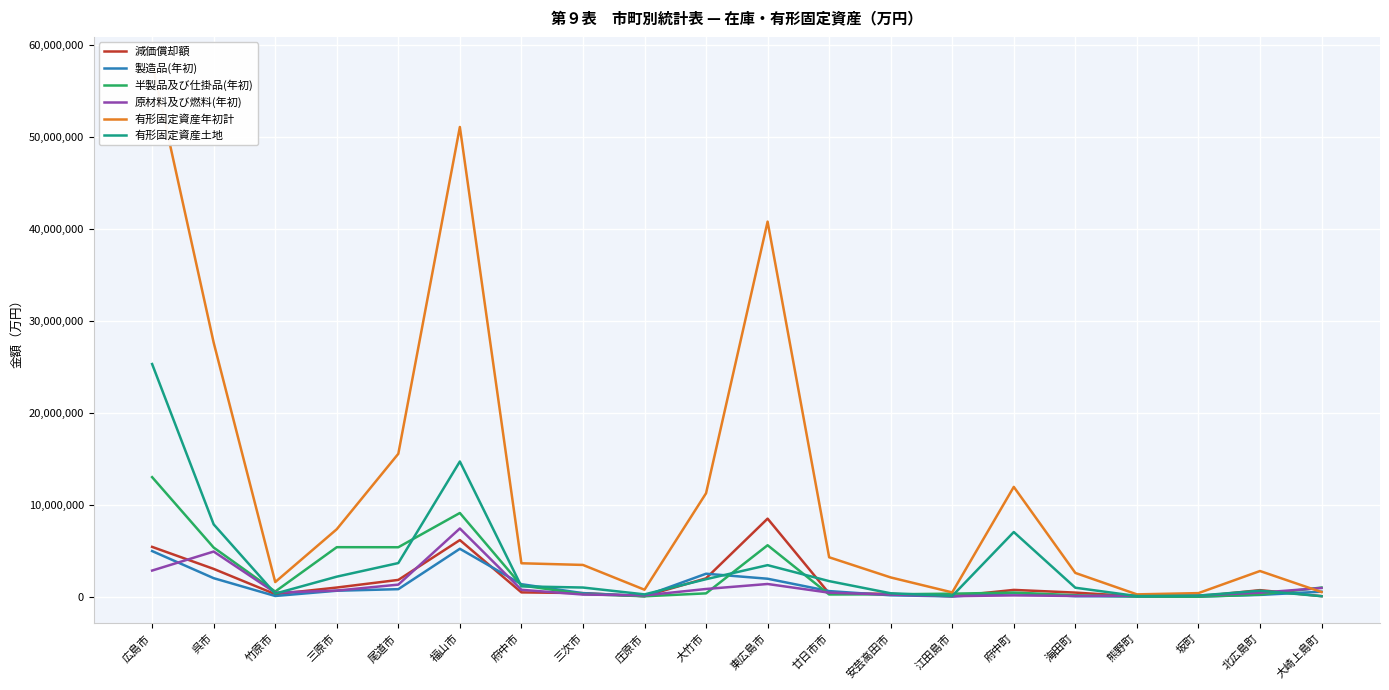

At 海田町, list the series in order from smallest to largest.

製造品(年初), 原材料及び燃料(年初), 半製品及び仕掛品(年初), 減価償却額, 有形固定資産土地, 有形固定資産年初計